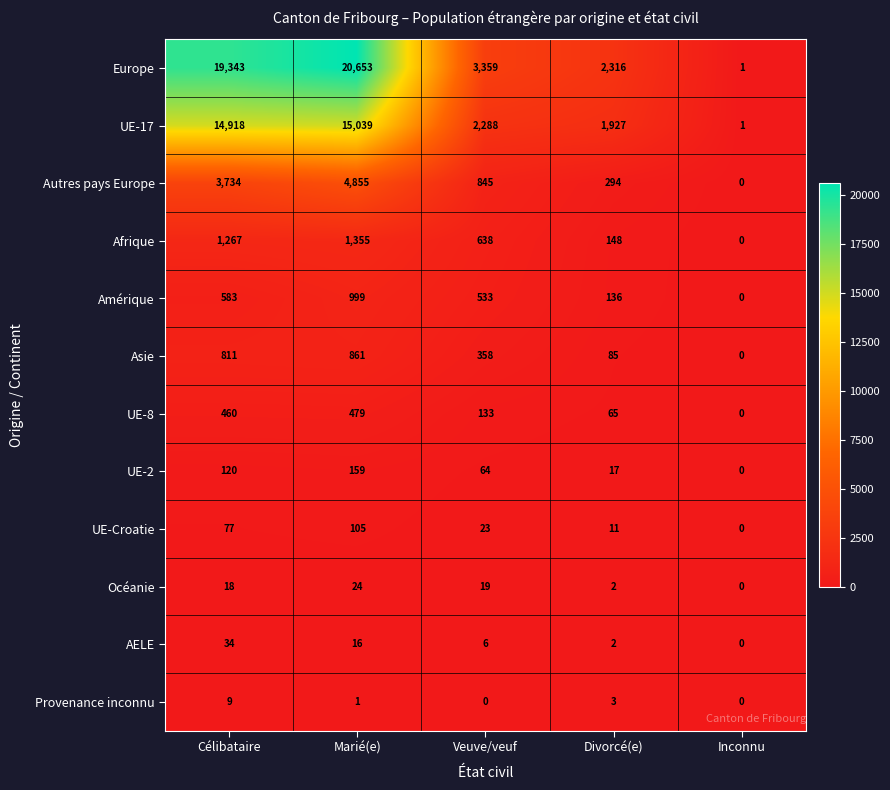

Which series has the largest total across all categories?

Europe